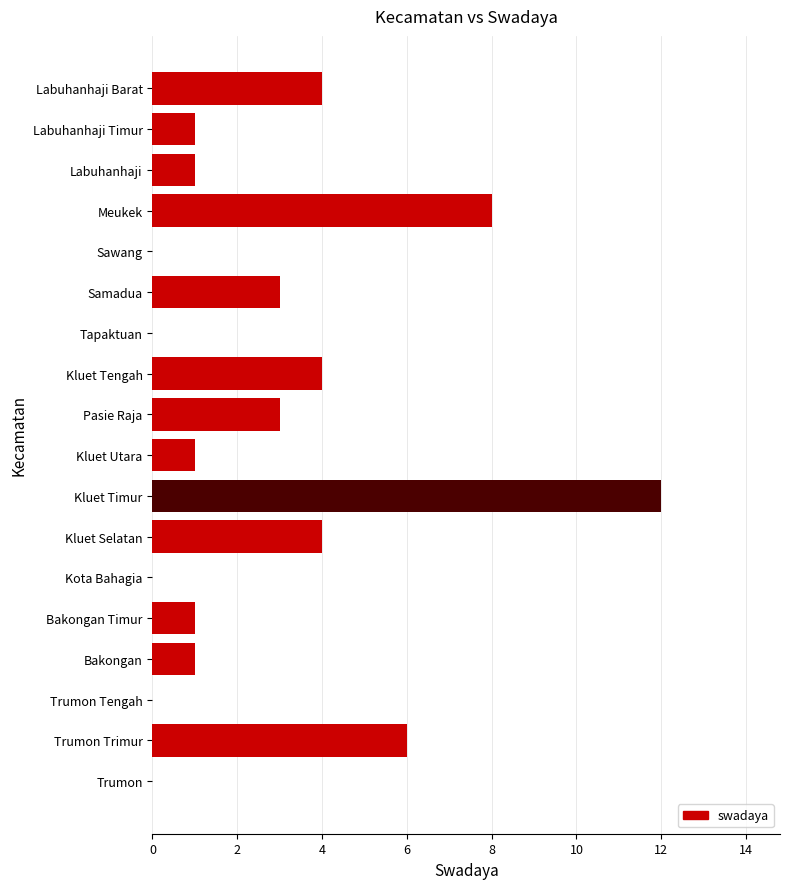

Which category has the highest value across all series?

Kluet Timur